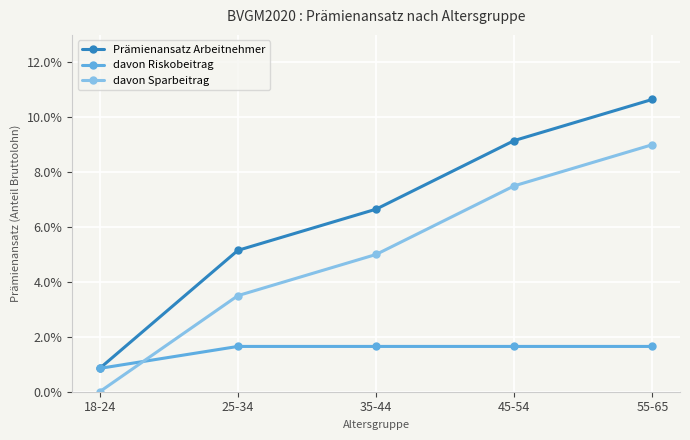

What are all the series names shown in the legend?

Prämienansatz Arbeitnehmer, davon Riskobeitrag, davon Sparbeitrag